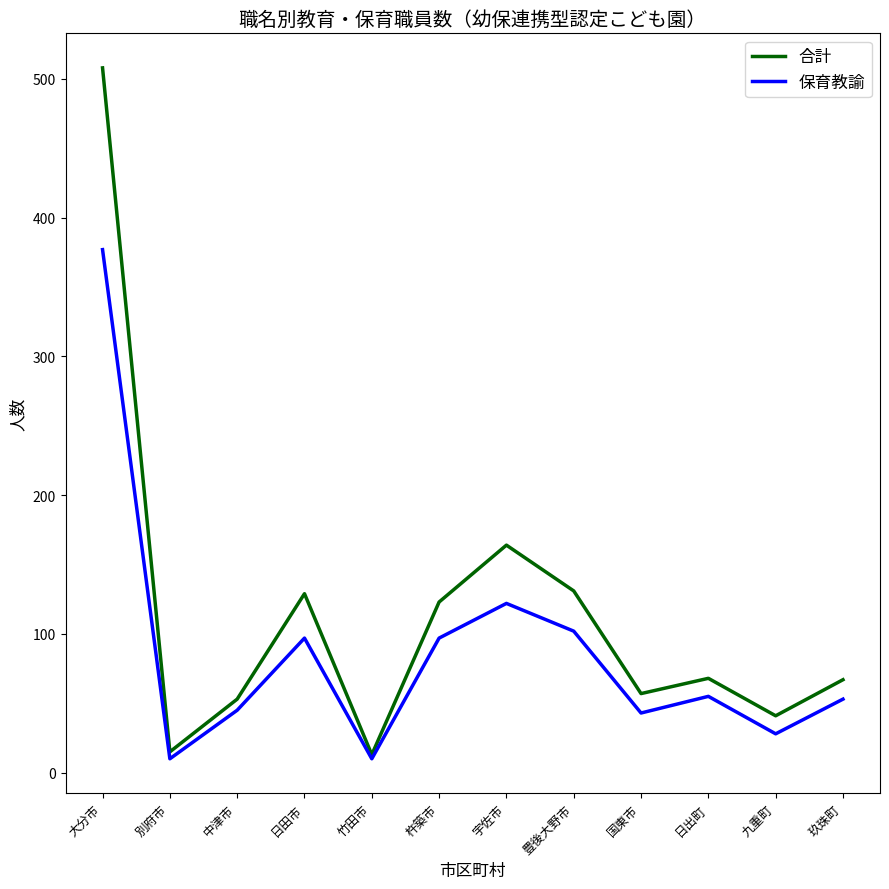

Count the number of categories in the chart.

12